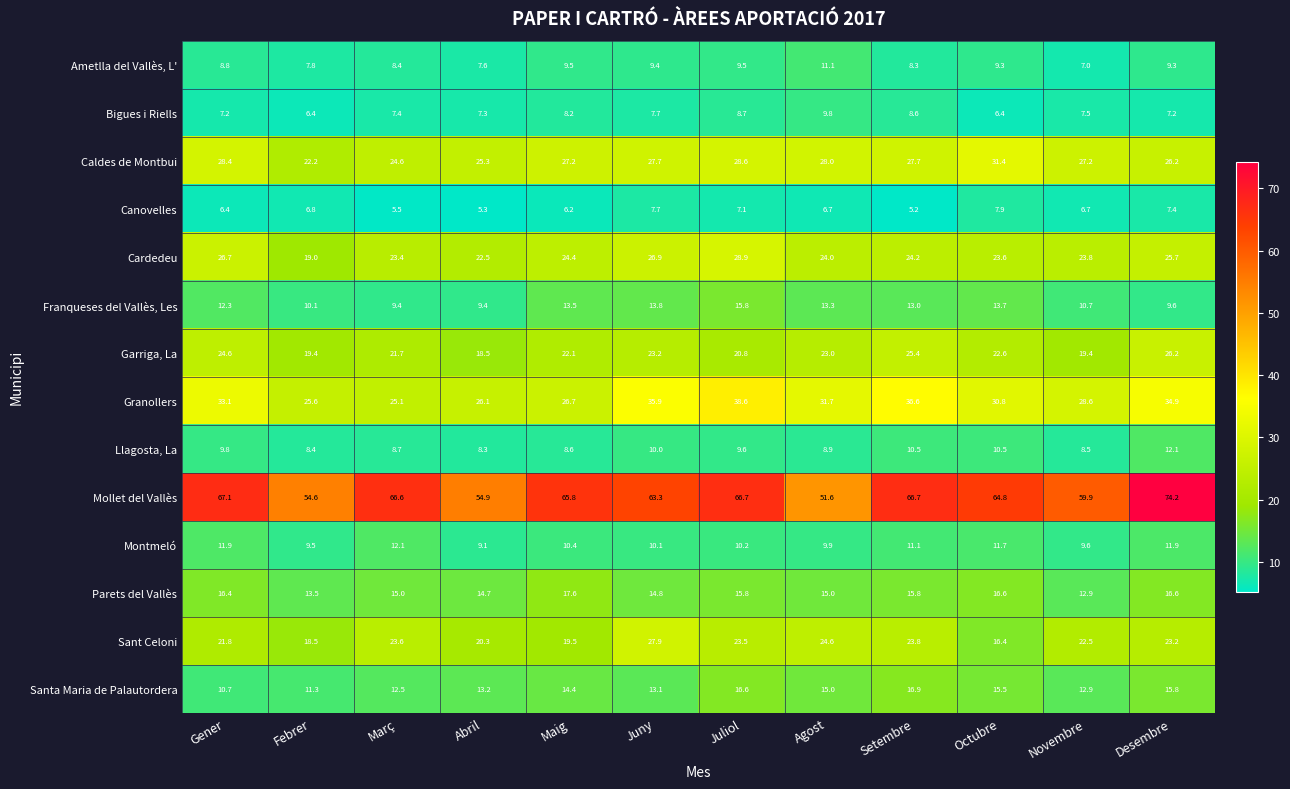

What is the minimum value shown in the chart?

5.2